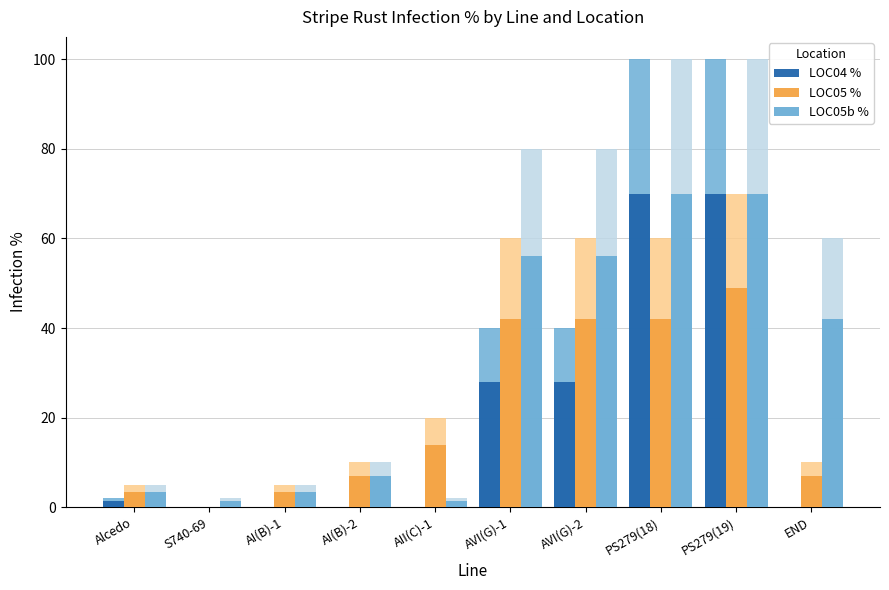

What is the label of the 4th bar from the right?

AVI(G)-2